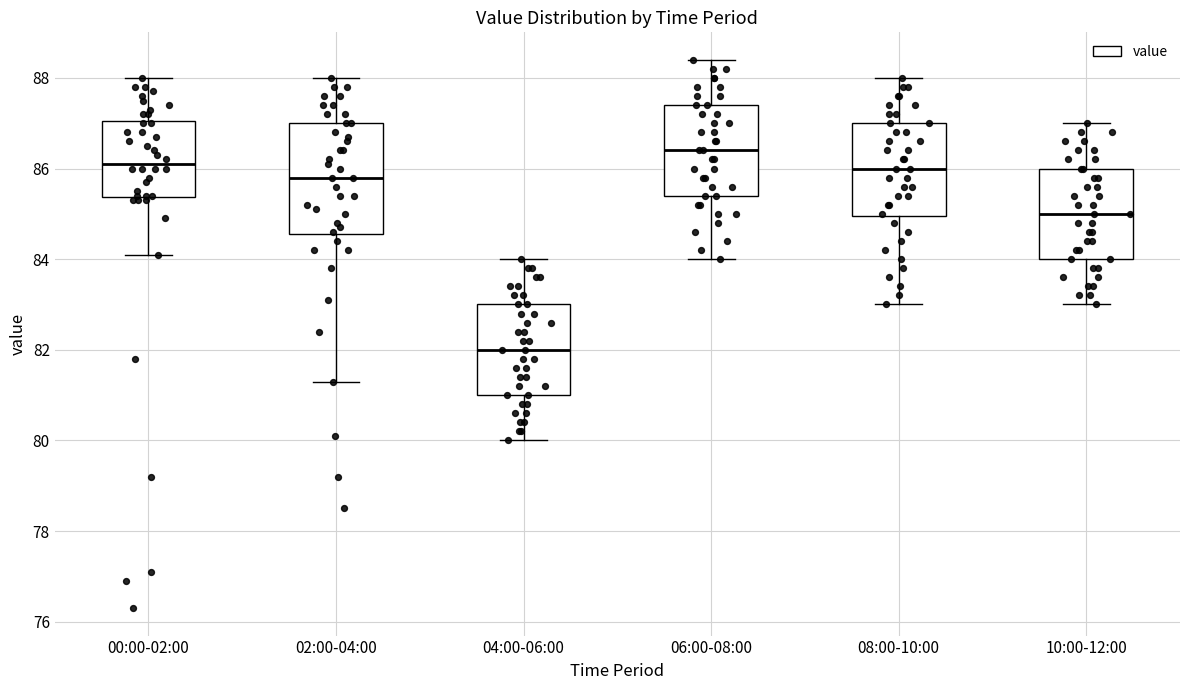

Where does the upper whisker of the box for 06:00-08:00 end on the y-axis? The values are not printed on the chart, so give them approximately, as read against the axis.

88.4